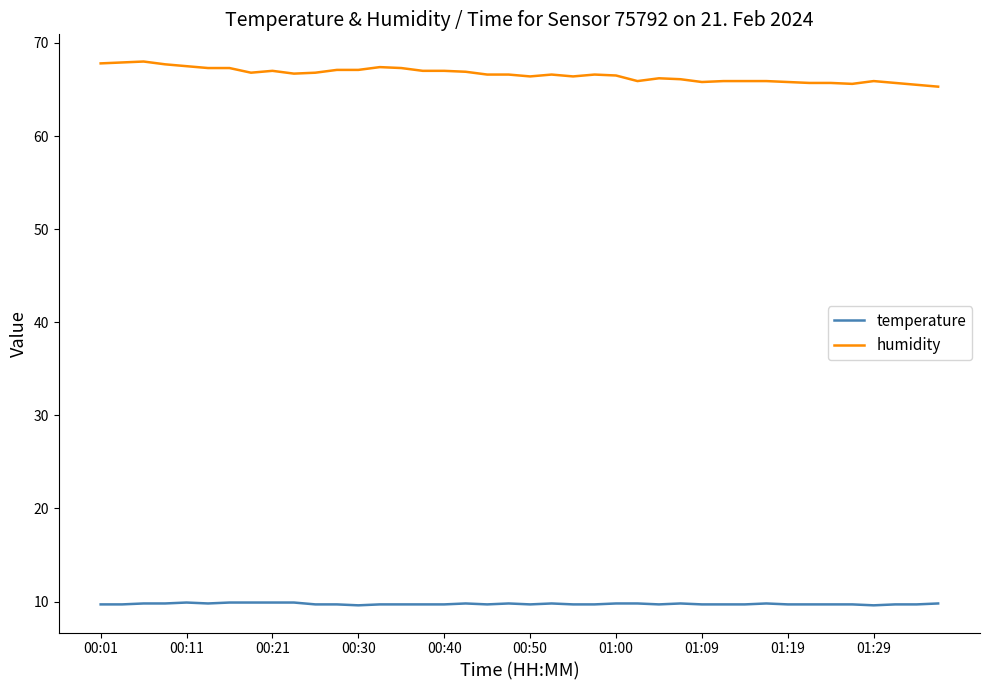

Which series has the largest total across all categories?

humidity